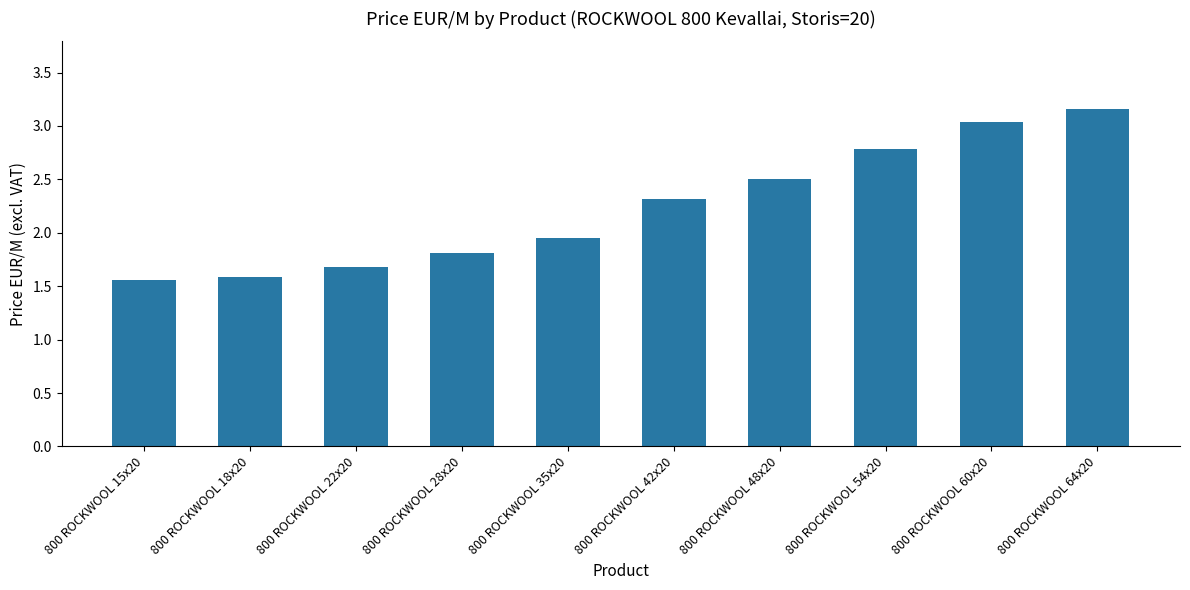

True or false: the data shows 3.8 at 800 ROCKWOOL 42x20.

False